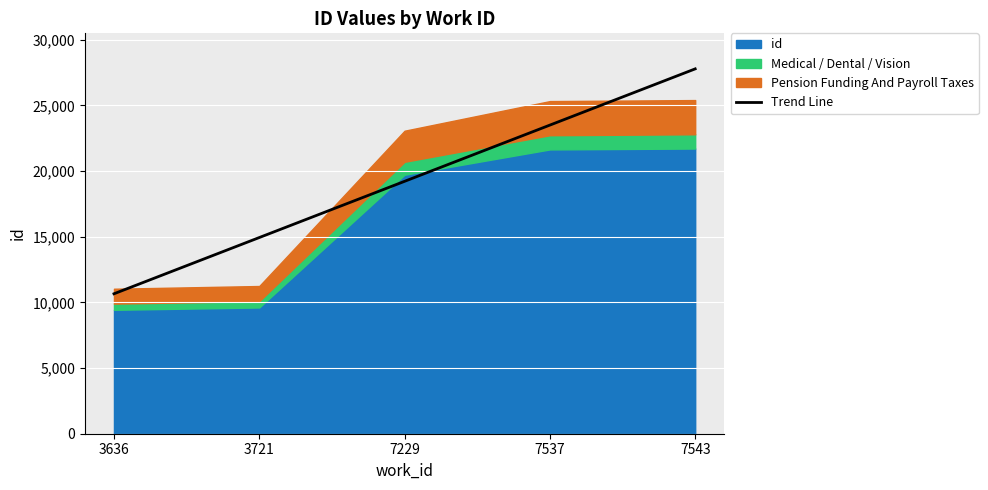

True or false: there are more than 0 points higher than both neighbors.

False